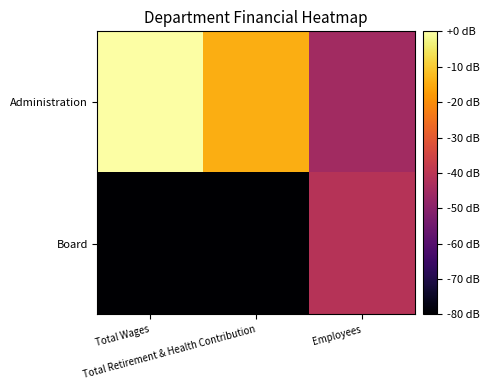

Which series changed the most between Total Retirement & Health Contribution and Employees?

Board